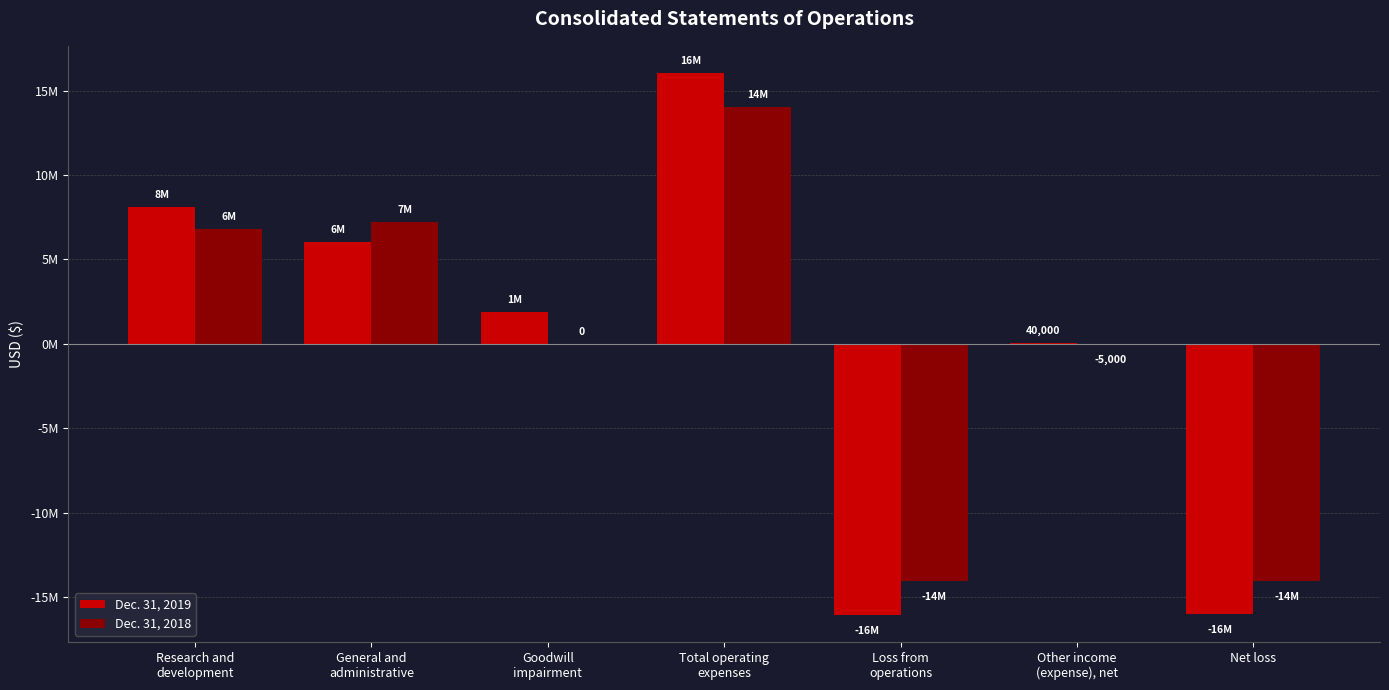

What is the difference between the maximum and second lowest values in the Dec. 31, 2019 series?

32062000